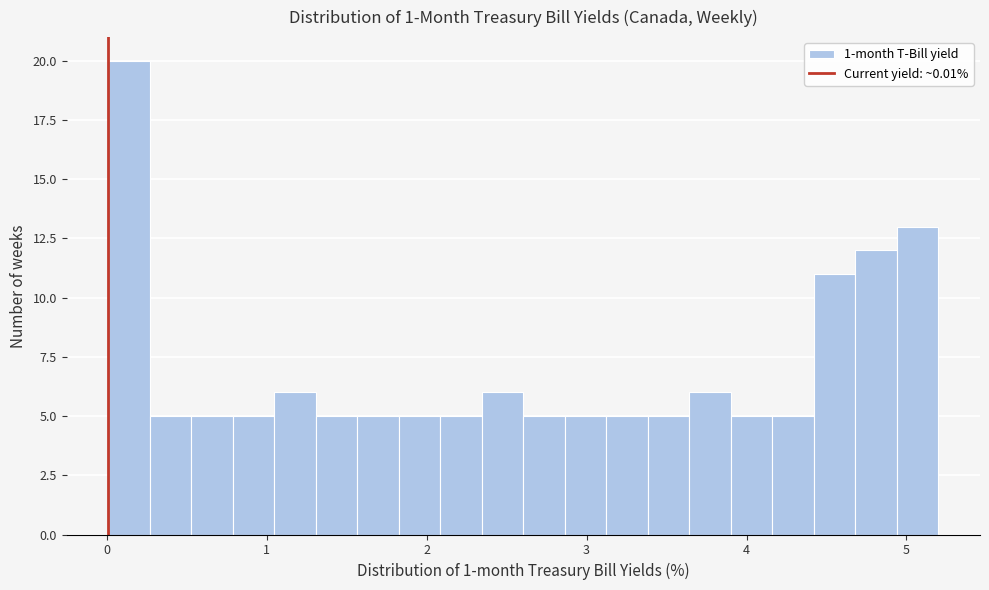

Around what value on the x-axis is the tallest bar? Give the approximate position of its centre, as read against the axis.

0.1